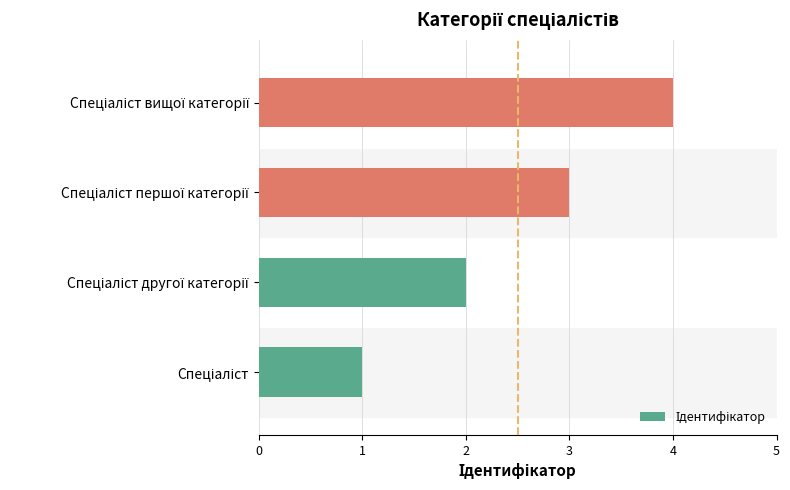

How many values are between 2 and 4?

3